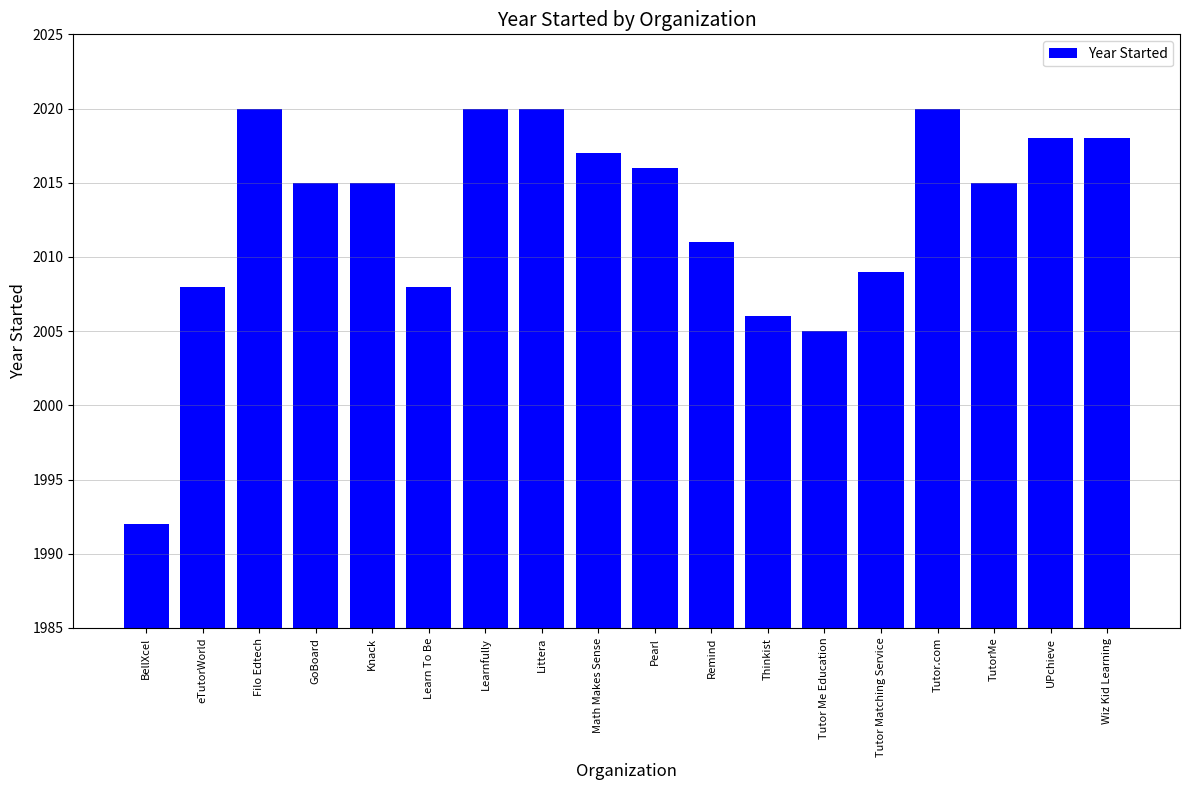

What is the difference between the maximum and minimum values?

28